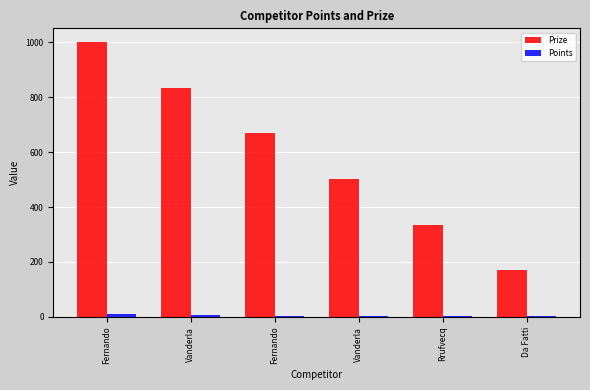

Where does the Points series first go above 5?

Fernando